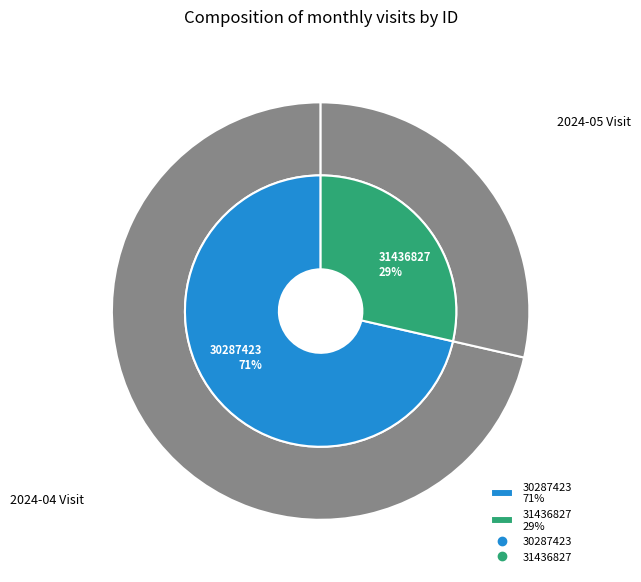

Rank the categories by value from highest to lowest.

30287423, 31436827